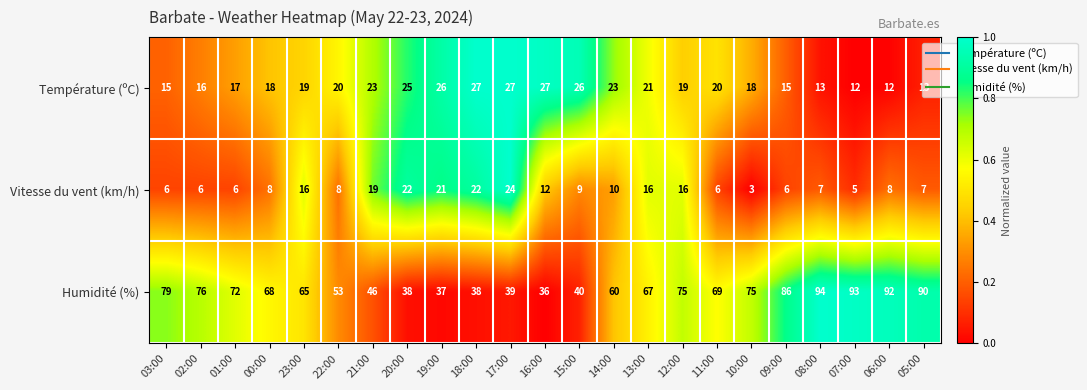

Which category has the highest value across all series?

08:00